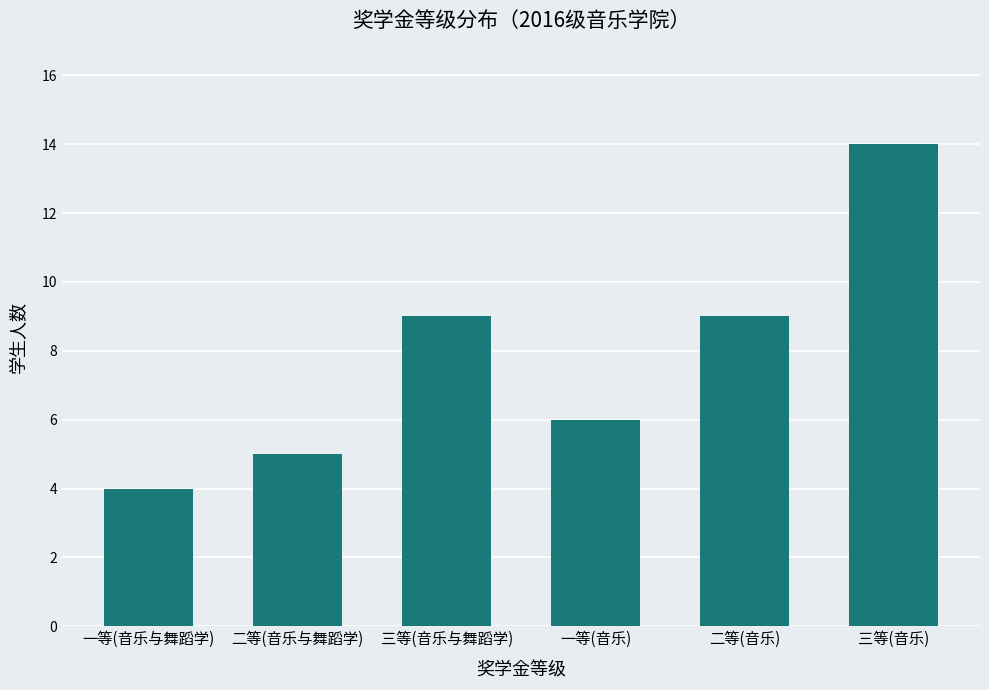

What is the approximate value at 一等(音乐)?

6